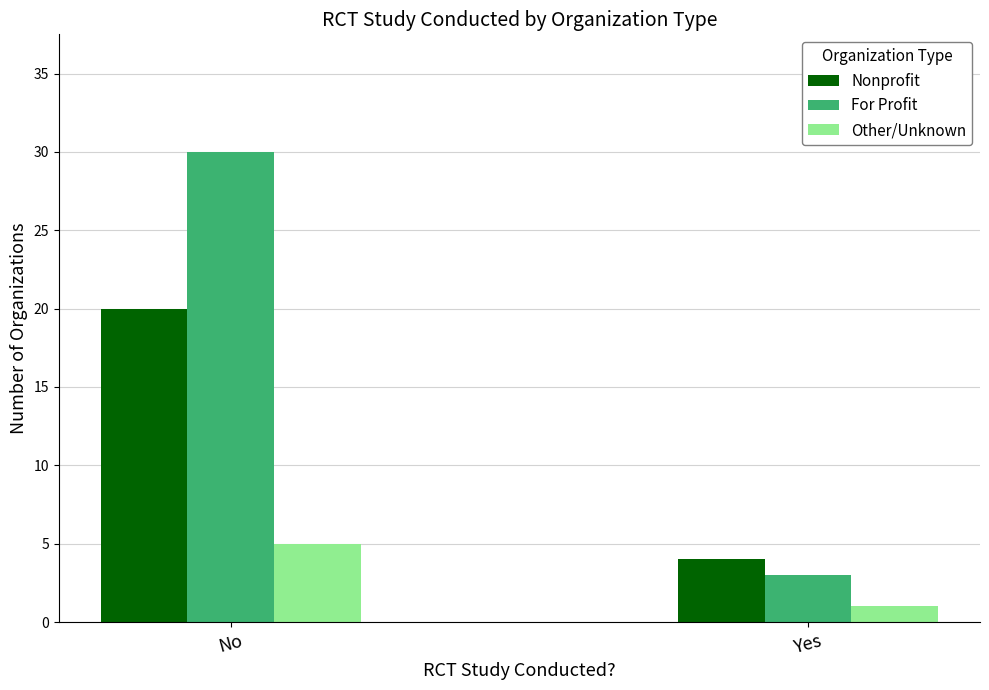

Between No and Yes, which series saw the biggest shift?

For Profit